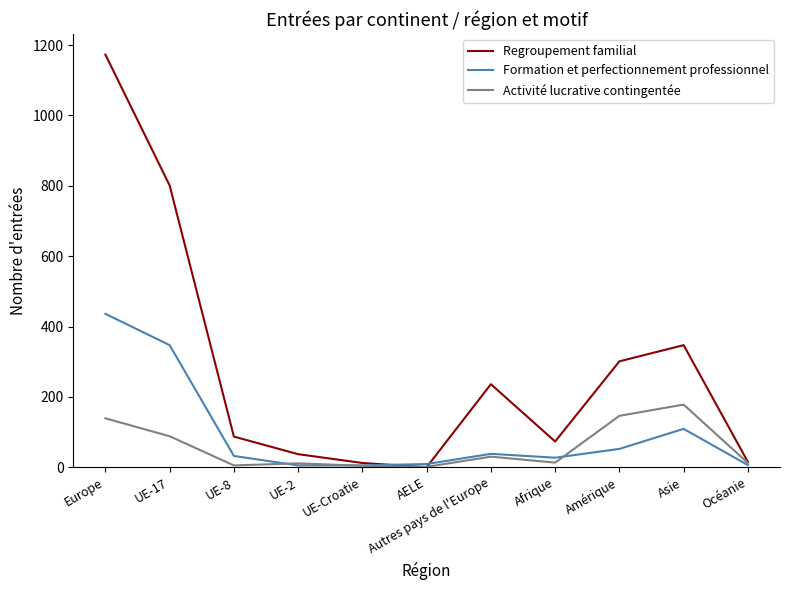

What is the total value across all series at Europe?

1748